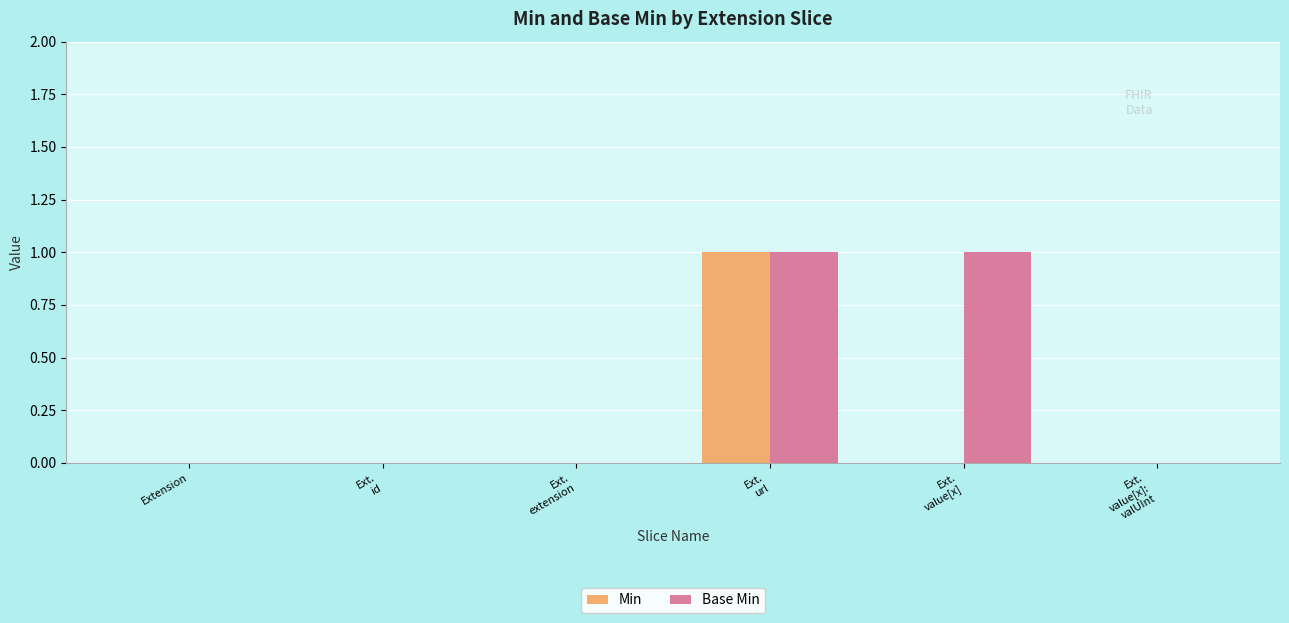

Reading right to left, list all the values displayed in this chart.

Min: Ext.
value[x]:
valUInt=0	Ext.
value[x]=0	Ext.
url=1	Ext.
extension=0	Ext.
id=0	Extension=0
Base Min: Ext.
value[x]:
valUInt=0	Ext.
value[x]=1	Ext.
url=1	Ext.
extension=0	Ext.
id=0	Extension=0